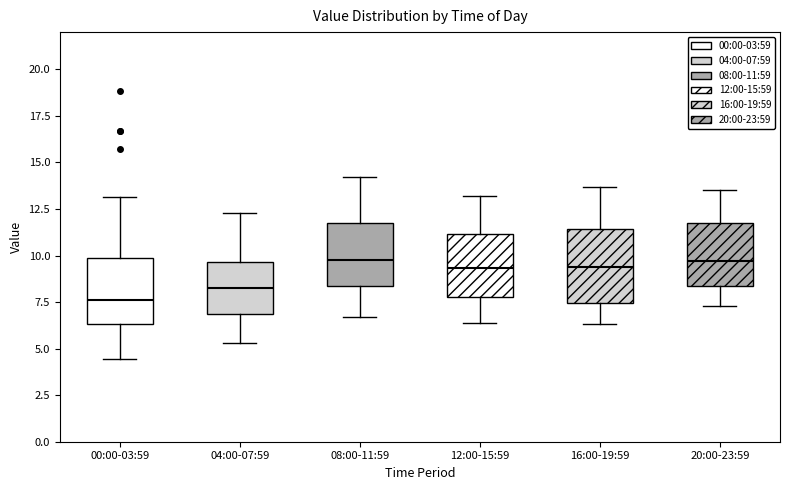

Which box has the lowest median line?

00:00-03:59